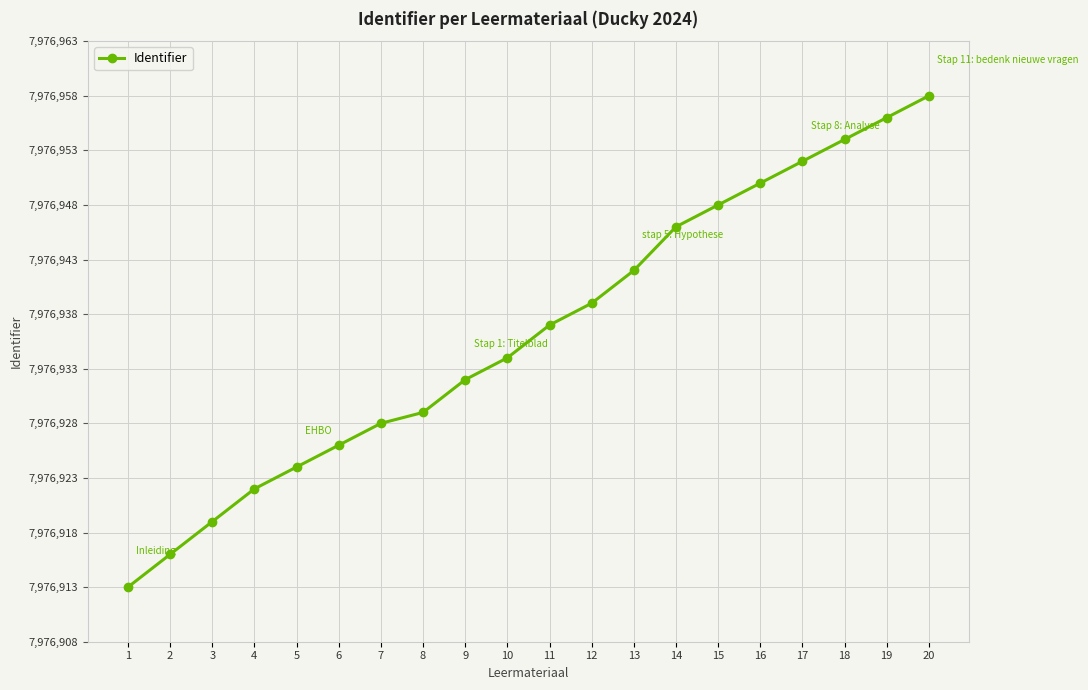

What is the greatest value displayed?

7976958